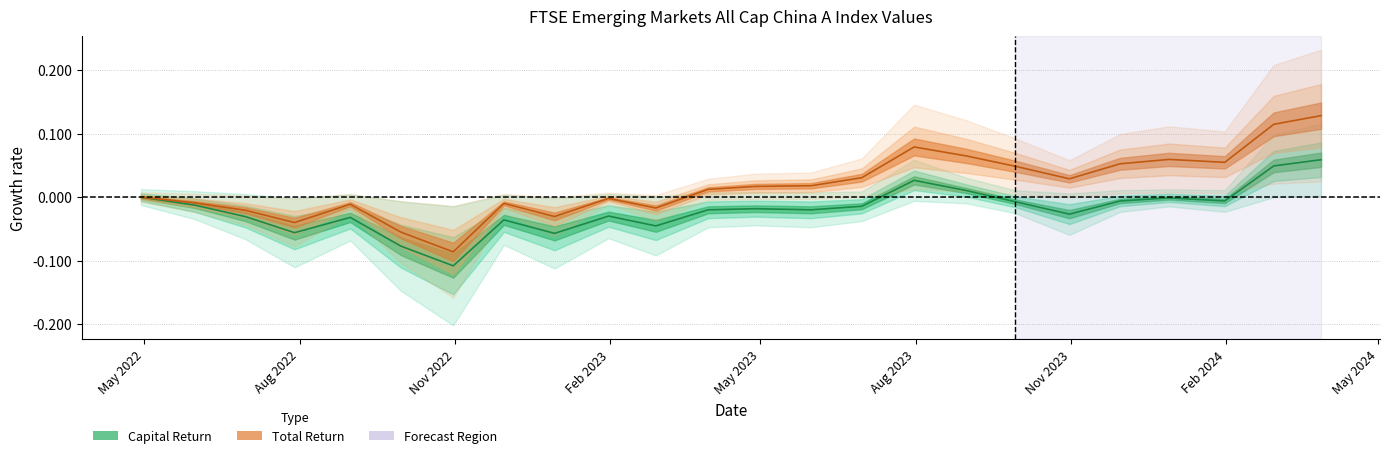

How many lines are shown in the chart?

2